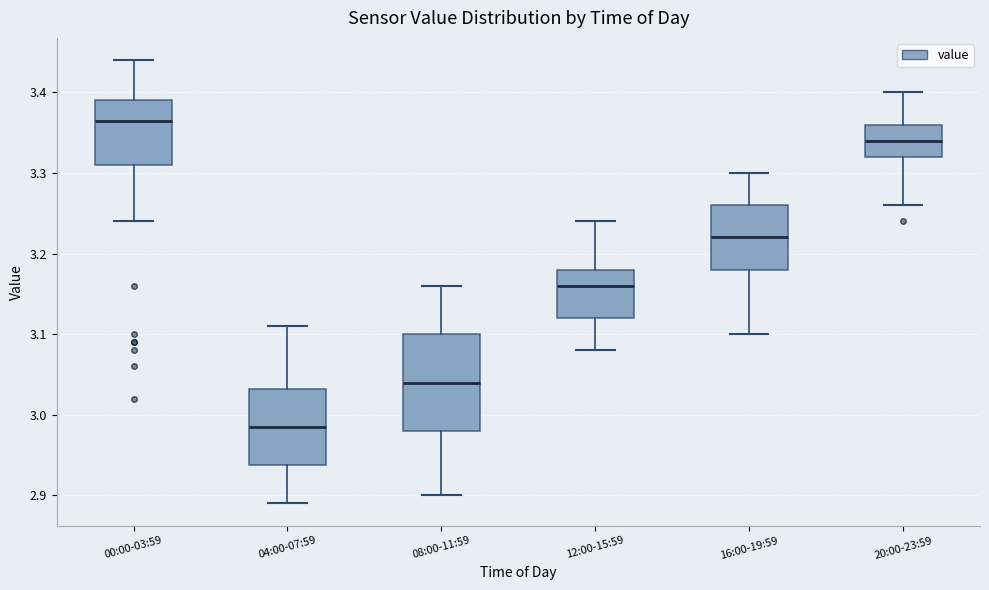

Which box has the highest median line?

00:00-03:59